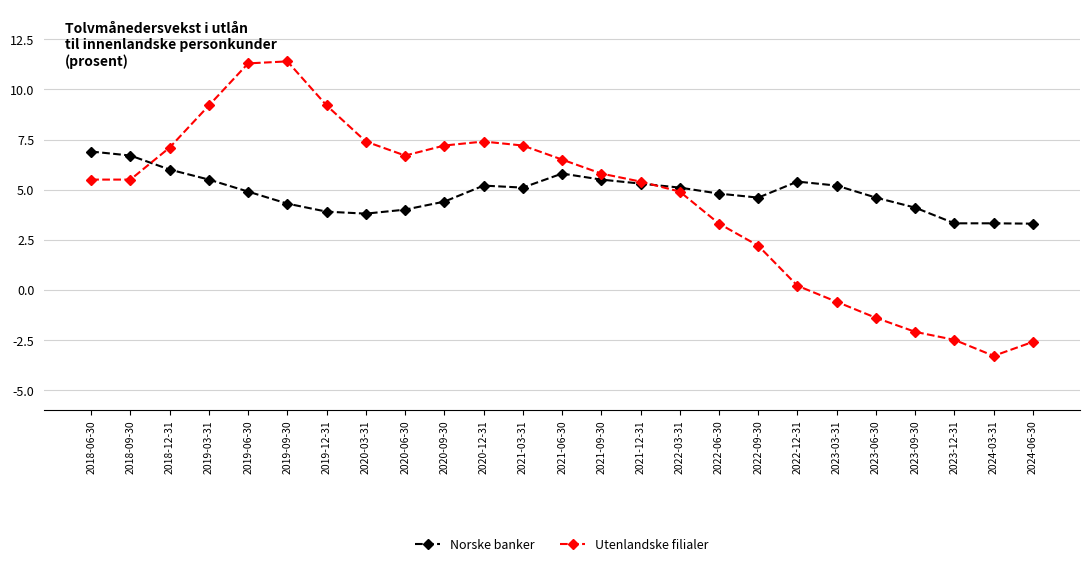

List the series in order of their overall mean, highest first.

Norske banker, Utenlandske filialer